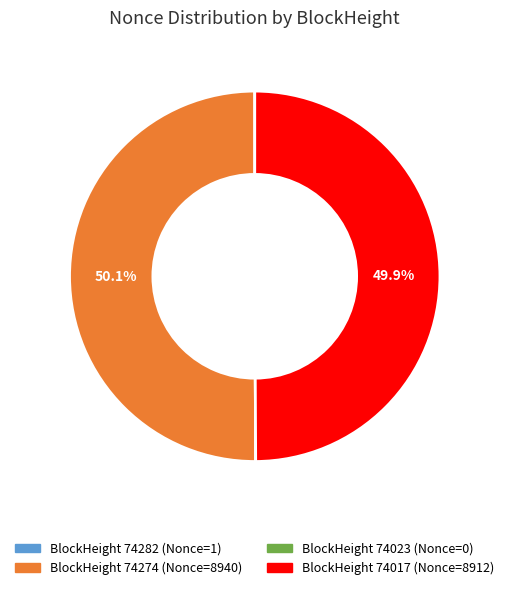

Is there any slice that represents more than half of the pie?

Yes